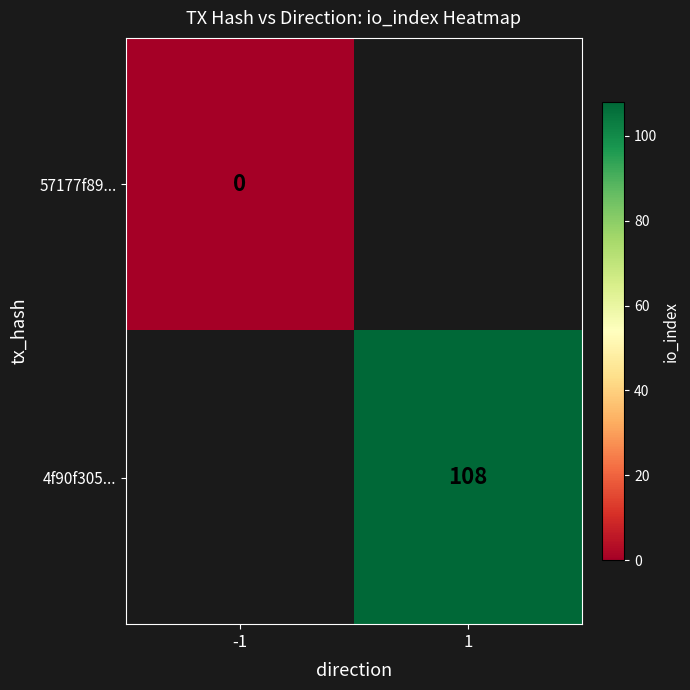

The 4f90f305... series shows 108 at 1. True or false?

True